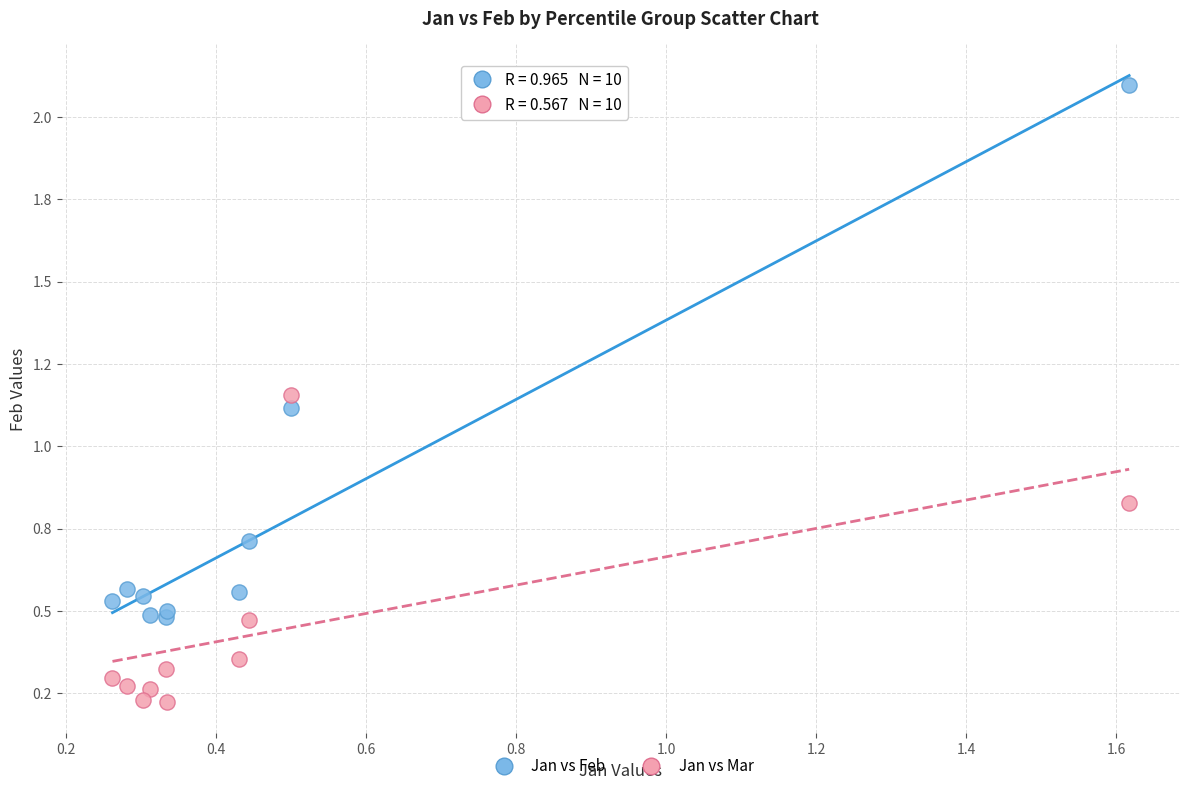

What are all the series names shown in the legend?

Jan vs Feb, Jan vs Mar